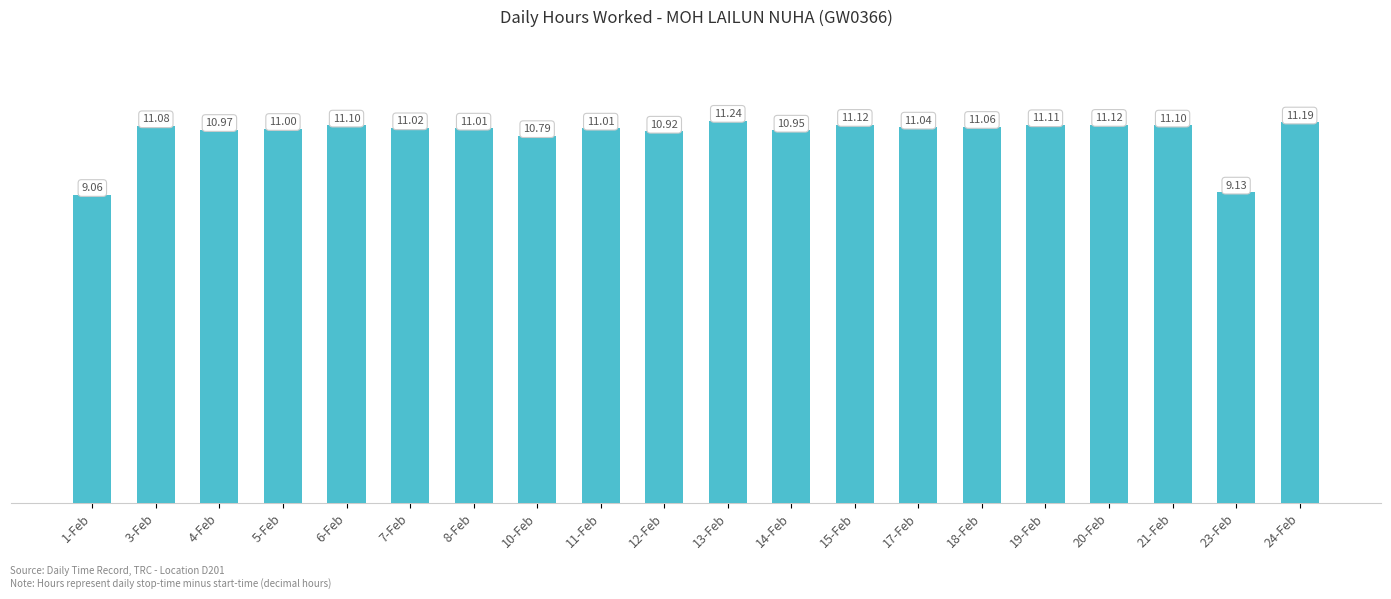

What is the difference between the maximum and minimum values?

2.2